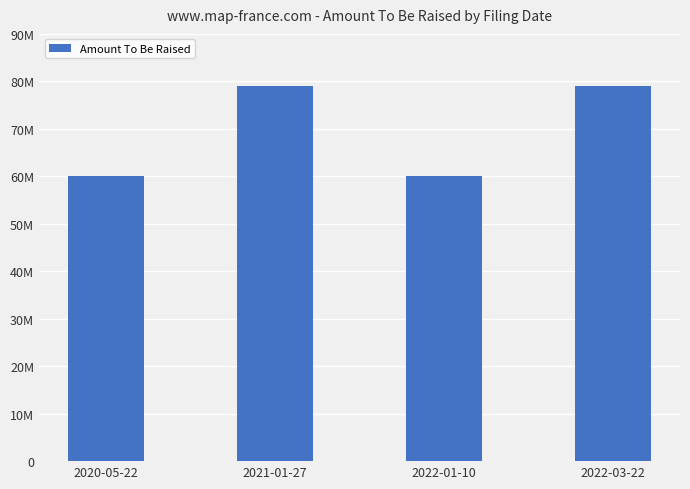

Are the bars horizontal?

No